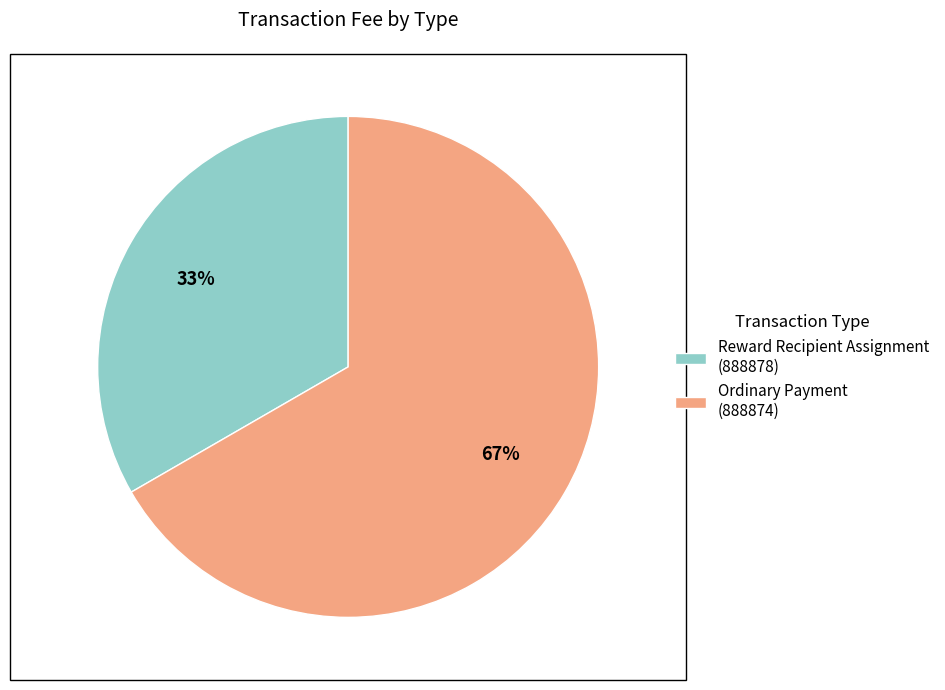

What is the largest slice in the pie chart?

Ordinary Payment (888874)